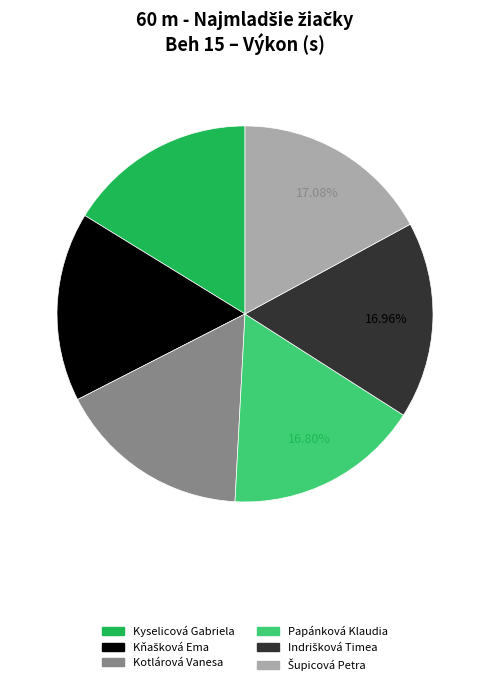

Is there any slice that represents more than half of the pie?

No